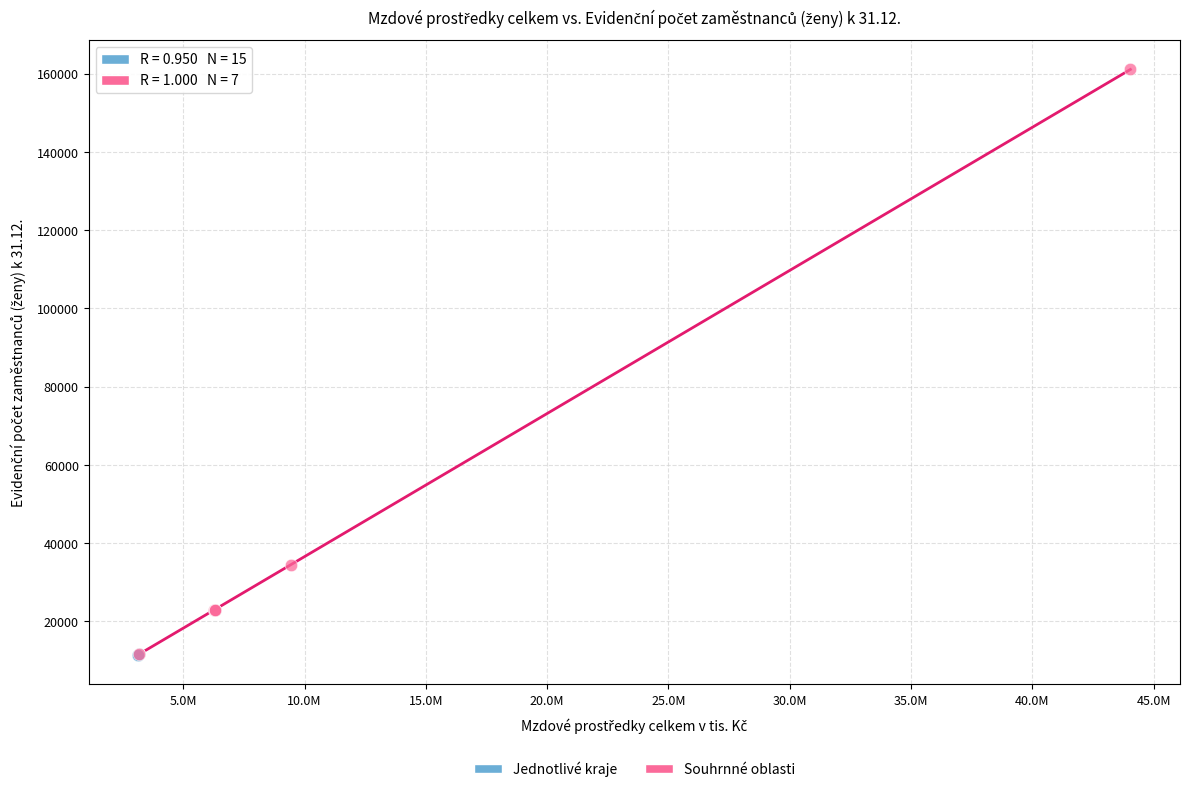

Which series reaches the maximum Y coordinate?

Souhrnné oblasti